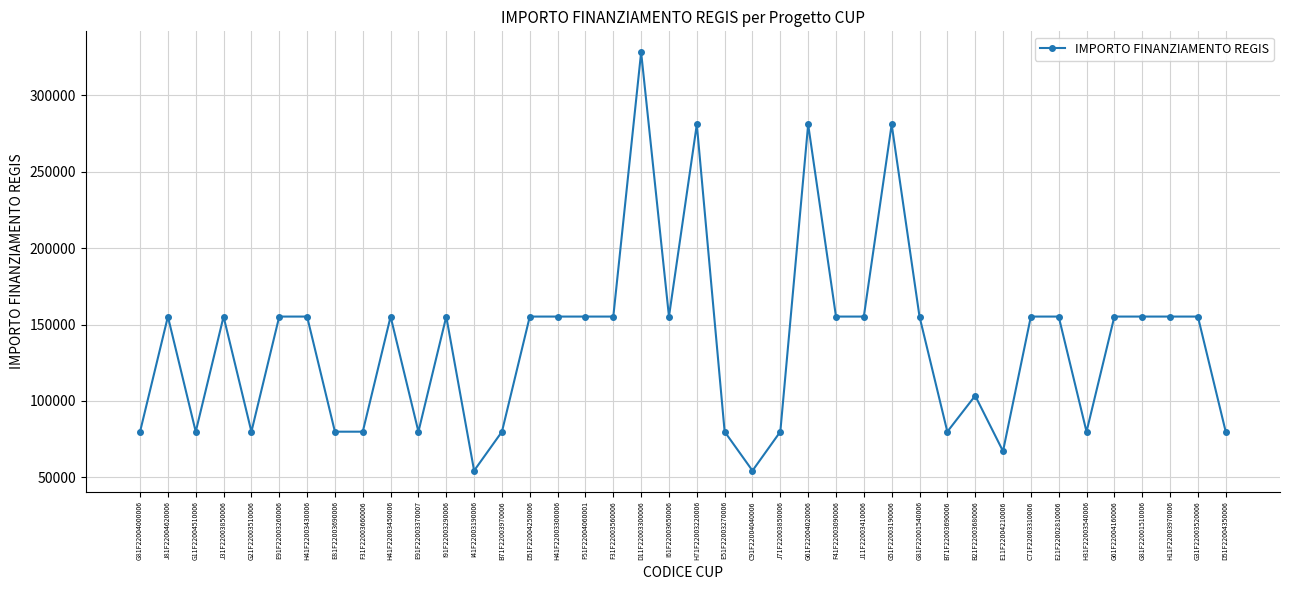

What is the average value?

137853